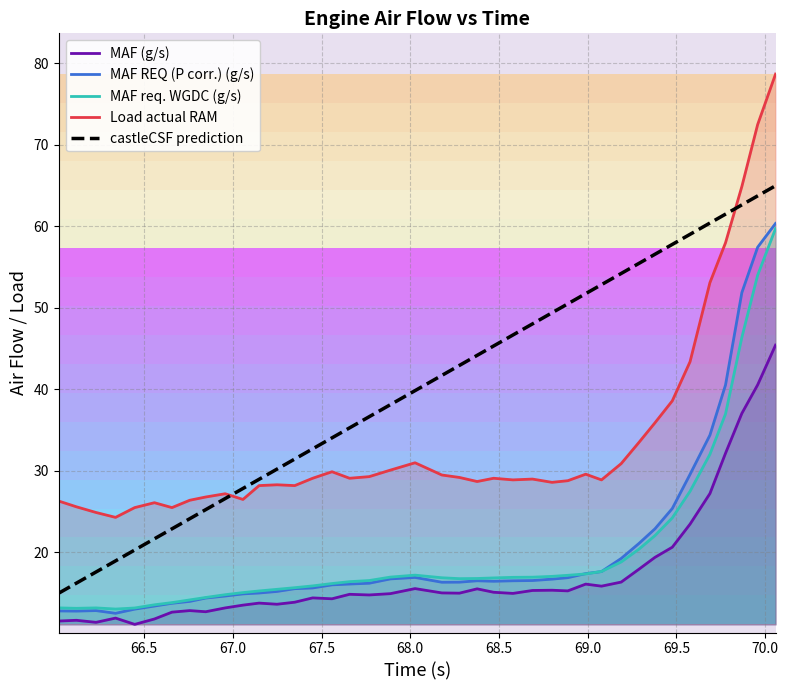

True or false: MAF REQ (P corr.) (g/s) and Load actual RAM intersect in this chart.

False